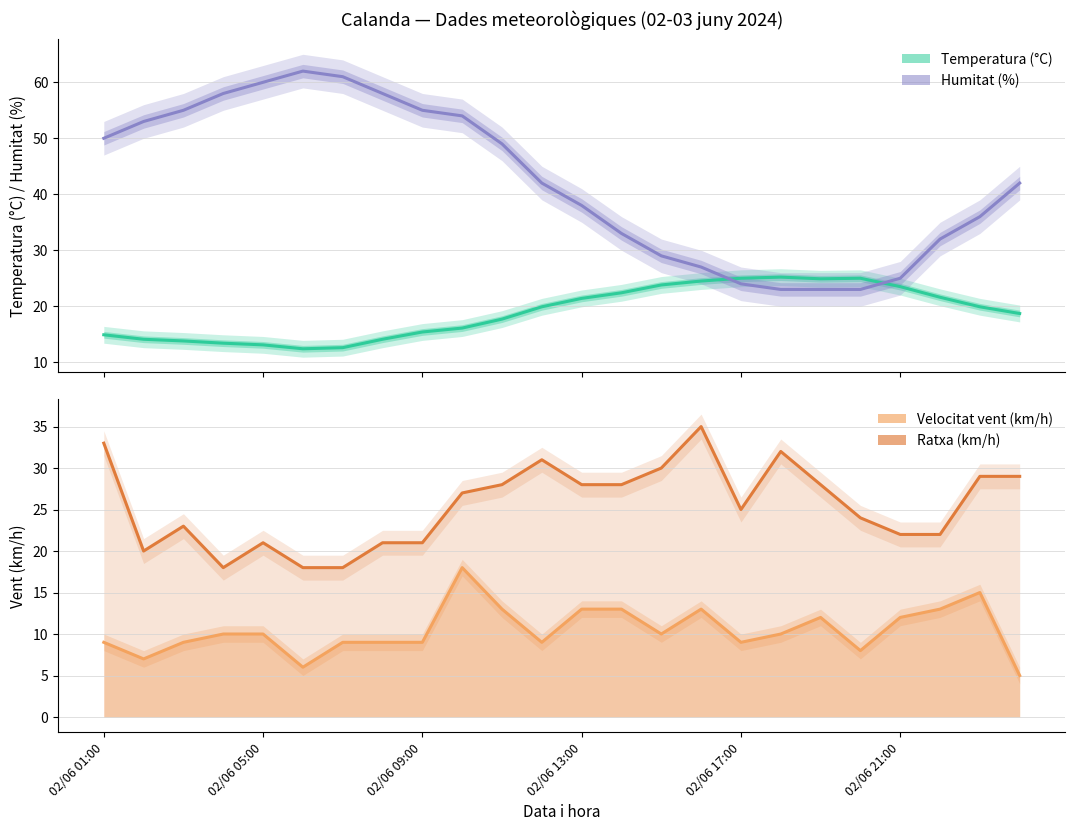

Reading left to right, what are all the values shown in this chart?

Temperatura (°C): 14.9	14.1	13.8	13.4	13.1	12.4	12.6	14.1	15.4	16.1	17.7	19.9	21.4	22.4	23.8	24.5	25.0	25.2	24.9	25.0	23.5	21.6	19.9	18.7
Humitat (%): 50.0	53.0	55.0	58.0	60.0	62.0	61.0	58.0	55.0	54.0	49.0	42.0	38.0	33.0	29.0	27.0	24.0	23.0	23.0	23.0	25.0	32.0	36.0	42.0
Velocitat vent (km/h): 9.0	7.0	9.0	10.0	10.0	6.0	9.0	9.0	9.0	18.0	13.0	9.0	13.0	13.0	10.0	13.0	9.0	10.0	12.0	8.0	12.0	13.0	15.0	5.0
Ratxa (km/h): 33.0	20.0	23.0	18.0	21.0	18.0	18.0	21.0	21.0	27.0	28.0	31.0	28.0	28.0	30.0	35.0	25.0	32.0	28.0	24.0	22.0	22.0	29.0	29.0